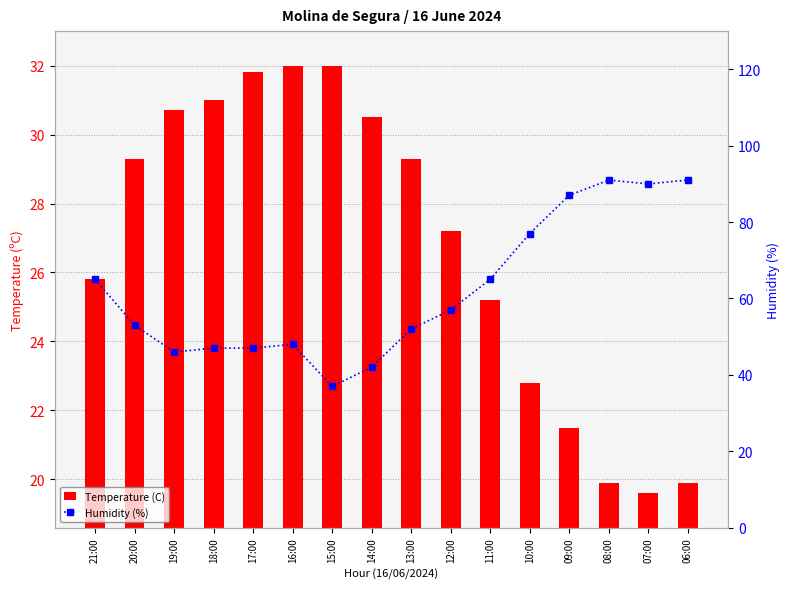

What is the difference between the highest and lowest values at 20:00?

23.7